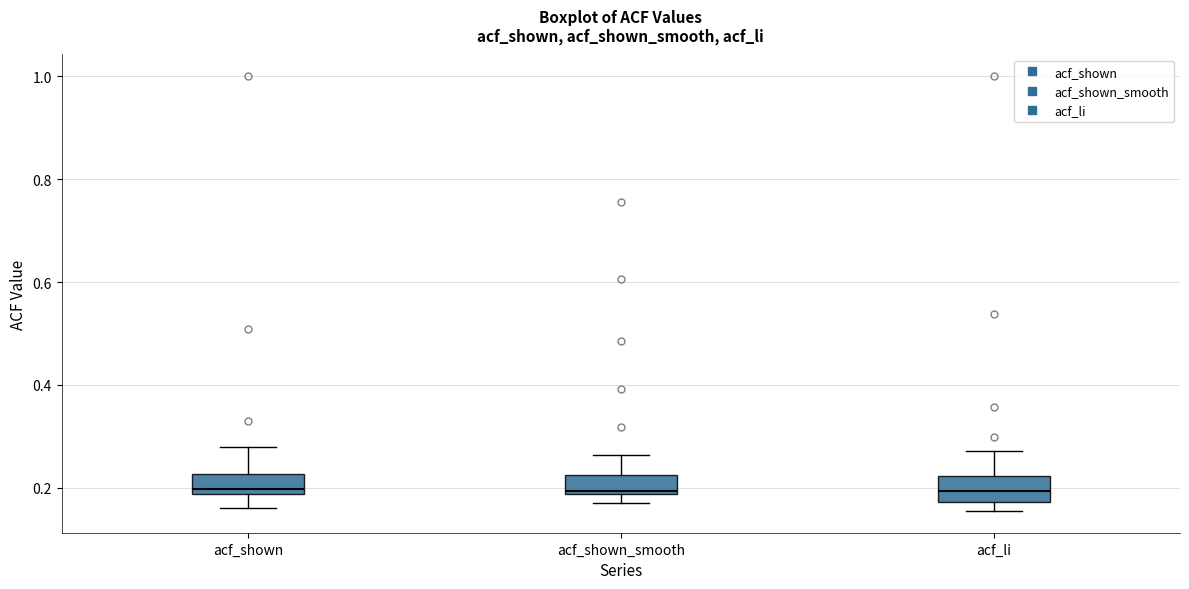

Where does the upper whisker of the box for acf_shown end on the y-axis? The values are not printed on the chart, so give them approximately, as read against the axis.

0.28